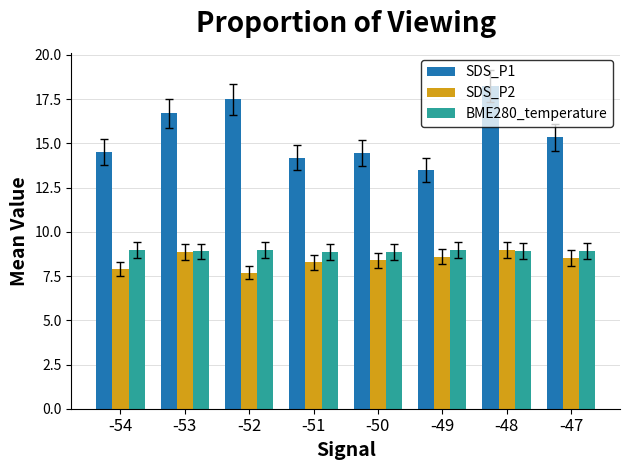

The SDS_P1 series shows 3.8 at -51. True or false?

False